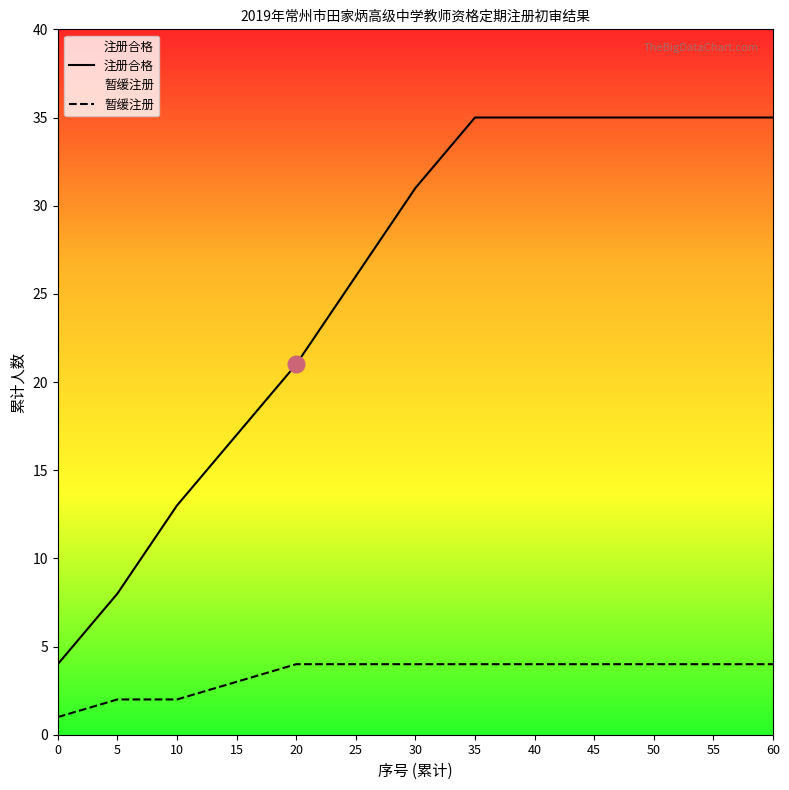

How many values in the 注册合格 series exceed 31?

6